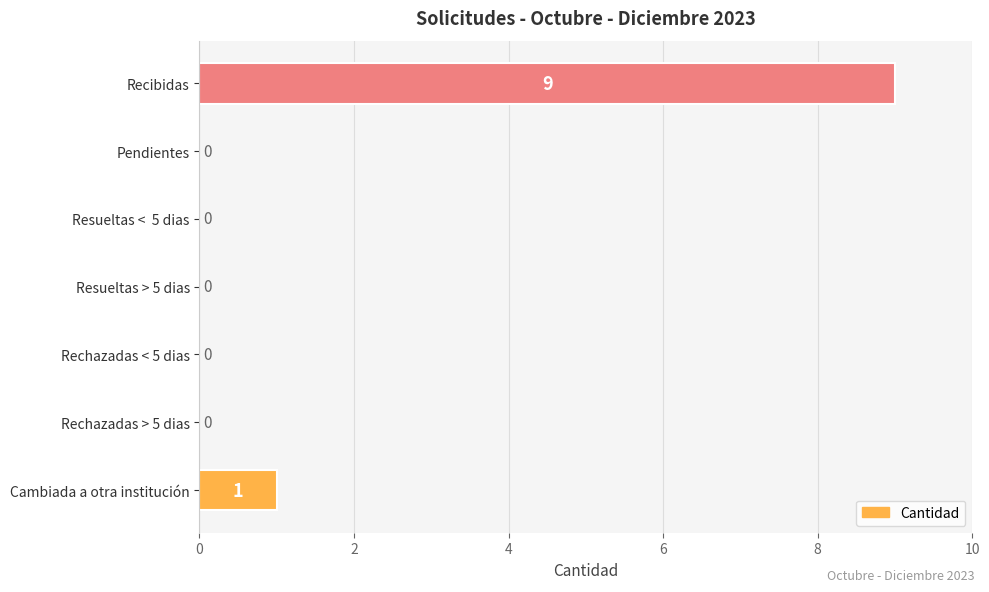

What is the sum of all values?

10